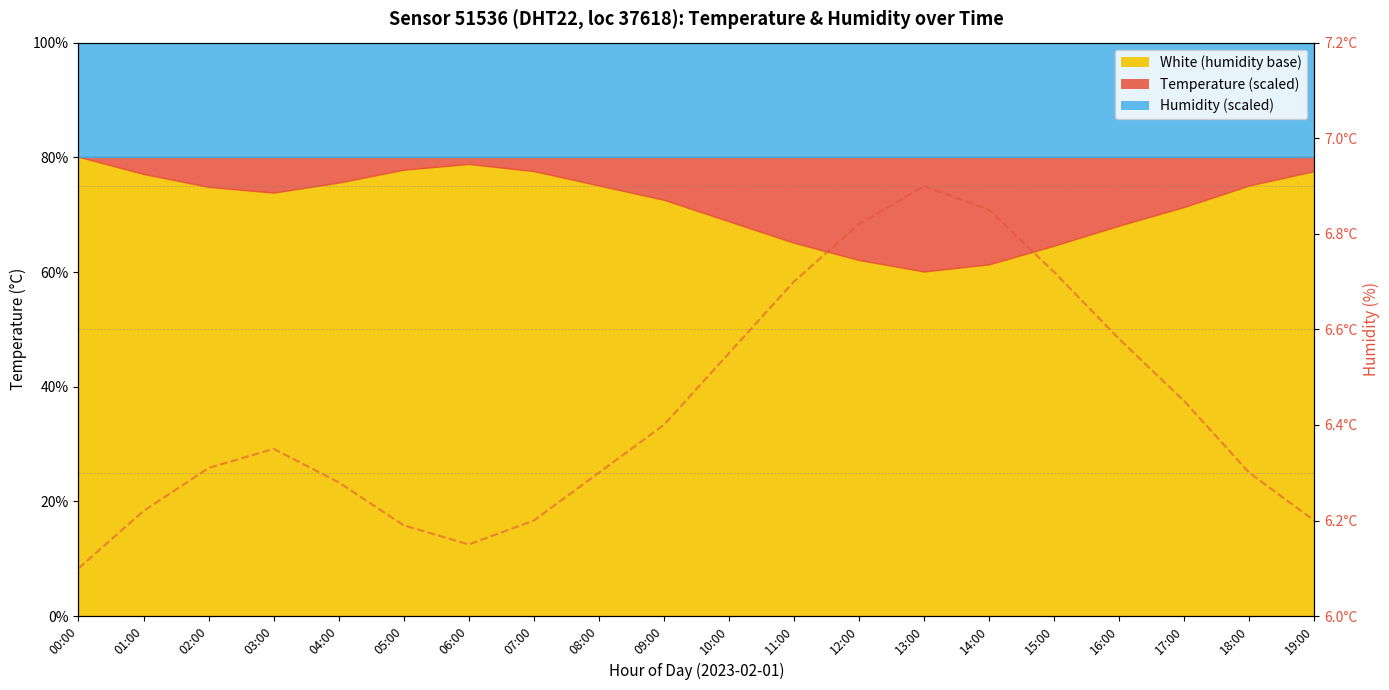

Reading left to right, extract all data points from this chart.

00:00=6.1	01:00=6.2	02:00=6.3	03:00=6.3	04:00=6.3	05:00=6.2	06:00=6.2	07:00=6.2	08:00=6.3	09:00=6.4	10:00=6.5	11:00=6.7	12:00=6.8	13:00=6.9	14:00=6.8	15:00=6.7	16:00=6.6	17:00=6.5	18:00=6.3	19:00=6.2